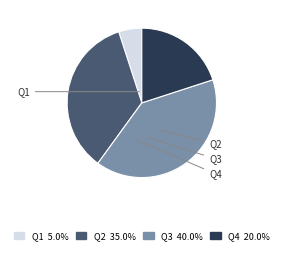

What percentage do Q2 and Q3 together represent?

75.0%